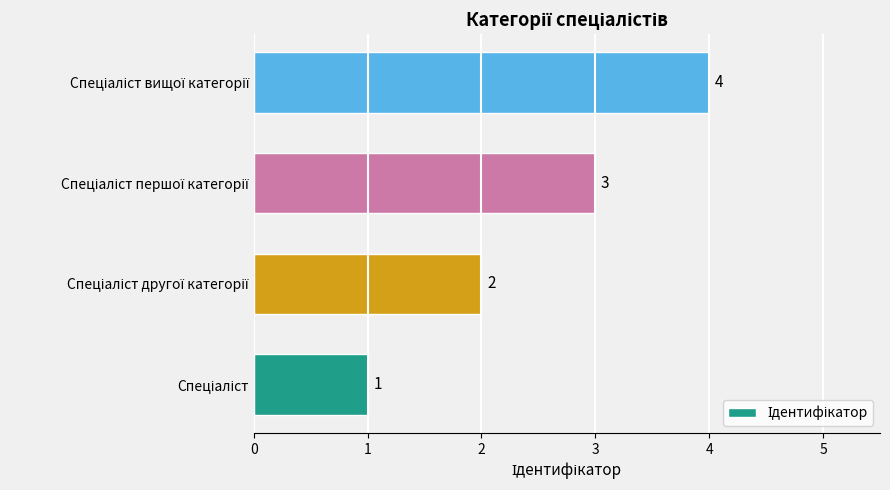

How many values are between 2 and 4?

3